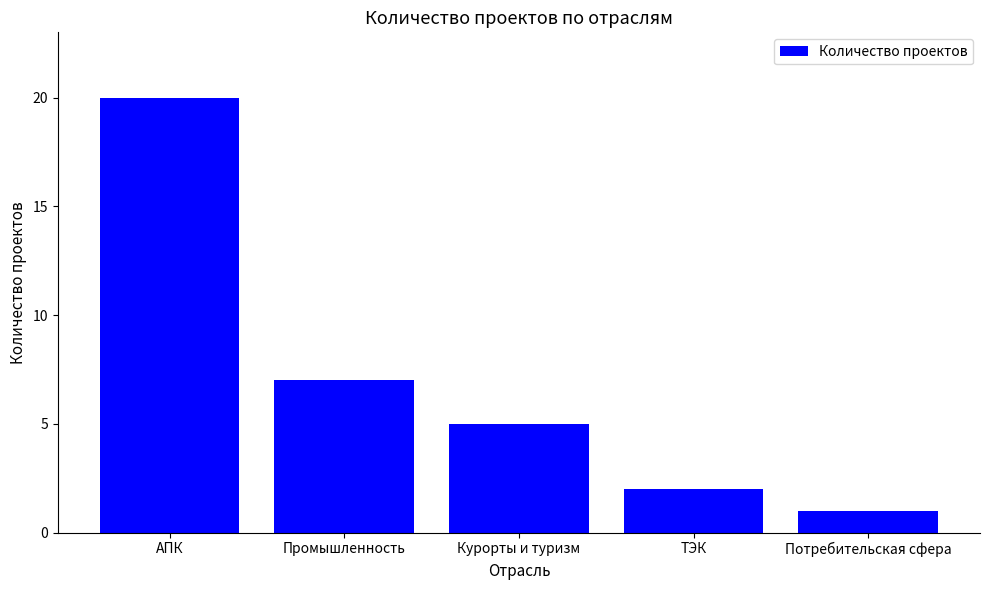

Where is the data nearest to the value 10?

Промышленность